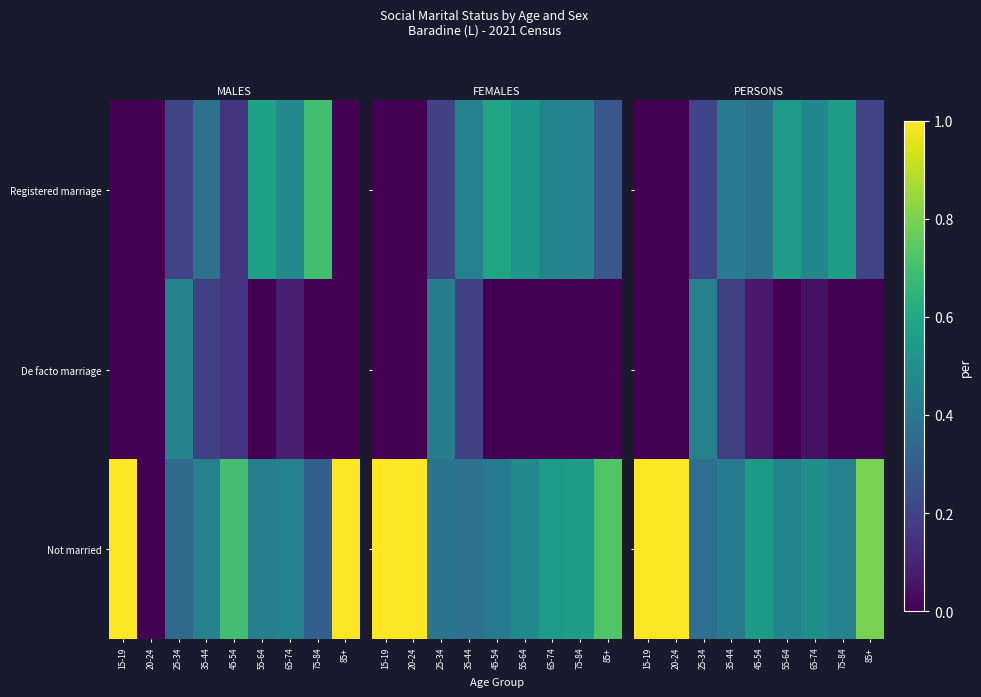

How many data points does each series have?

9